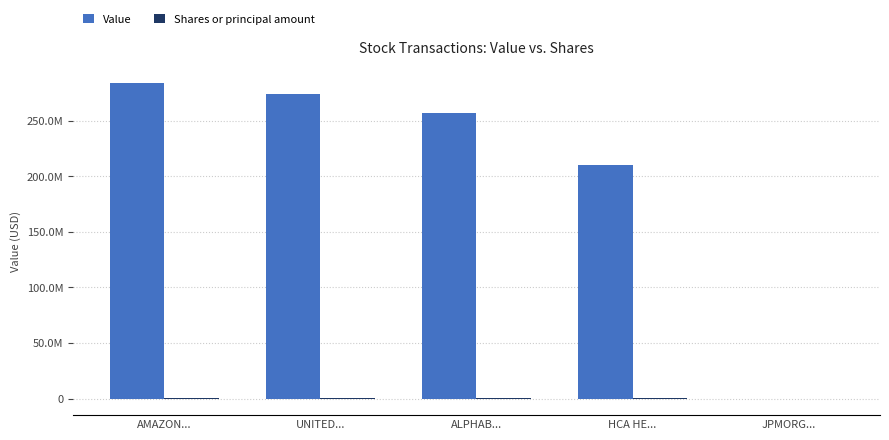

True or false: Shares or principal amount has a value of 865000 at HCA HE....

True